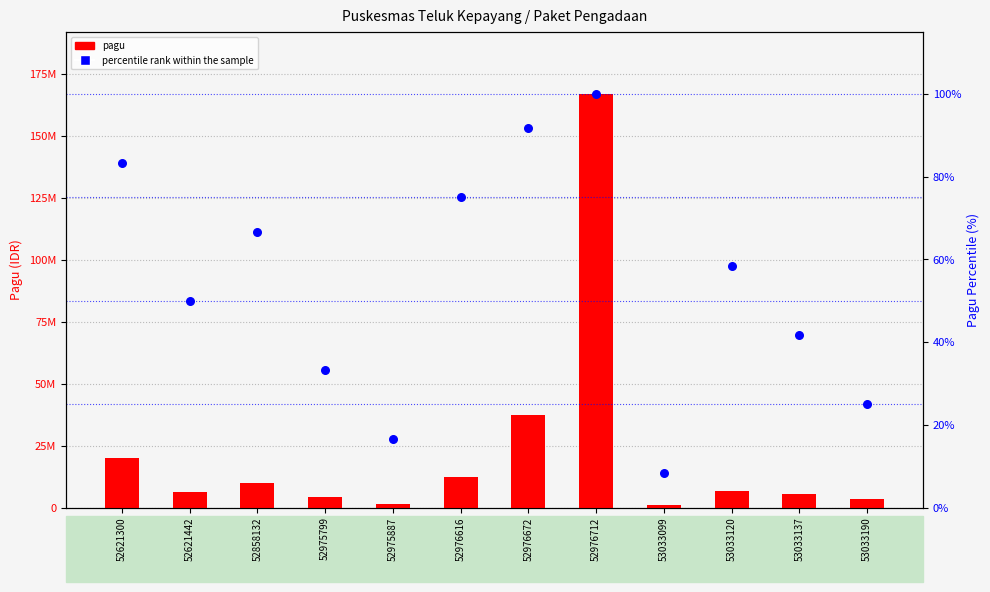

Is the value of pagu at 53033137 greater than the value of percentile rank within the sample at 52976616?

Yes